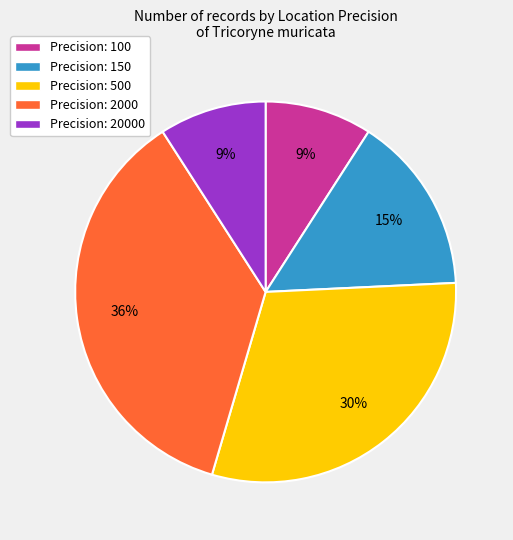

What percentage is the Precision: 20000 slice, to the nearest percent?

9%